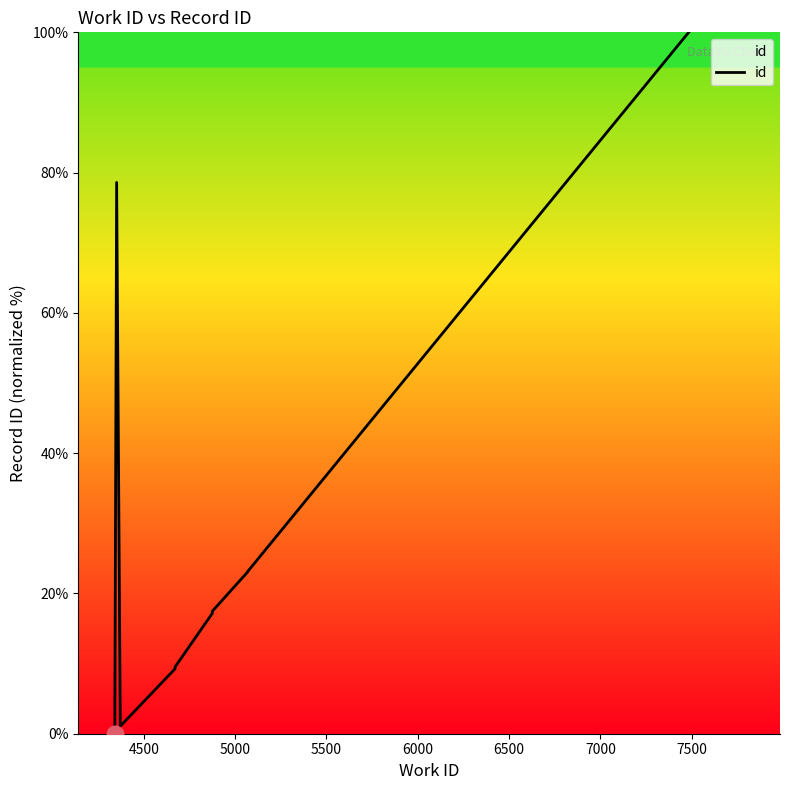

What is the difference between the second highest and second lowest values?

77.5